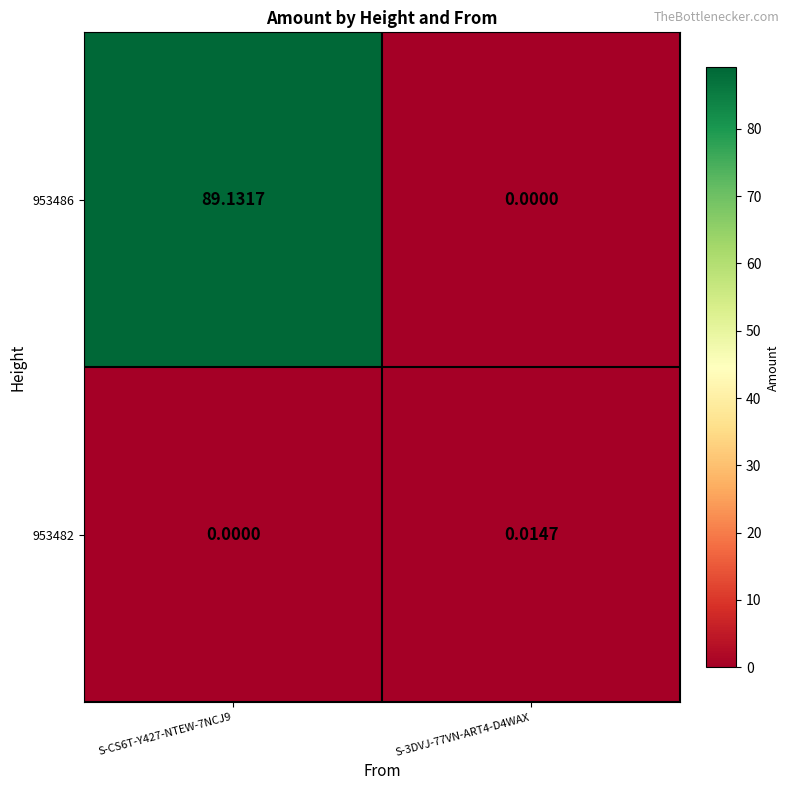

Is the value of 953486 at S-CS6T-Y427-NTEW-7NCJ9 greater than the value of 953482 at S-CS6T-Y427-NTEW-7NCJ9?

Yes